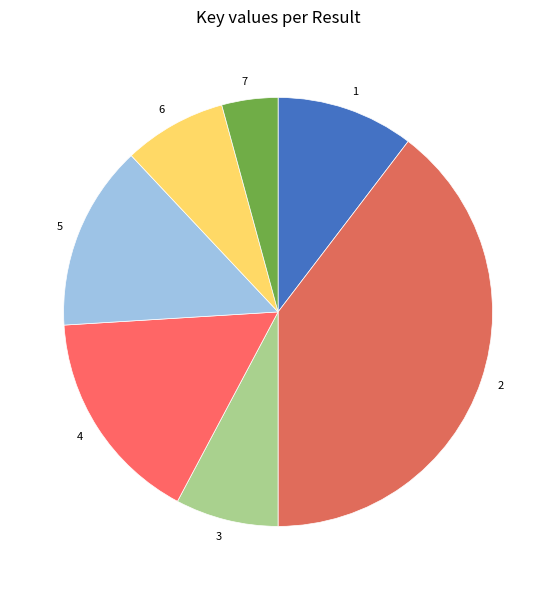

What is the ratio of the value at 5 to the value at 1?

1.3